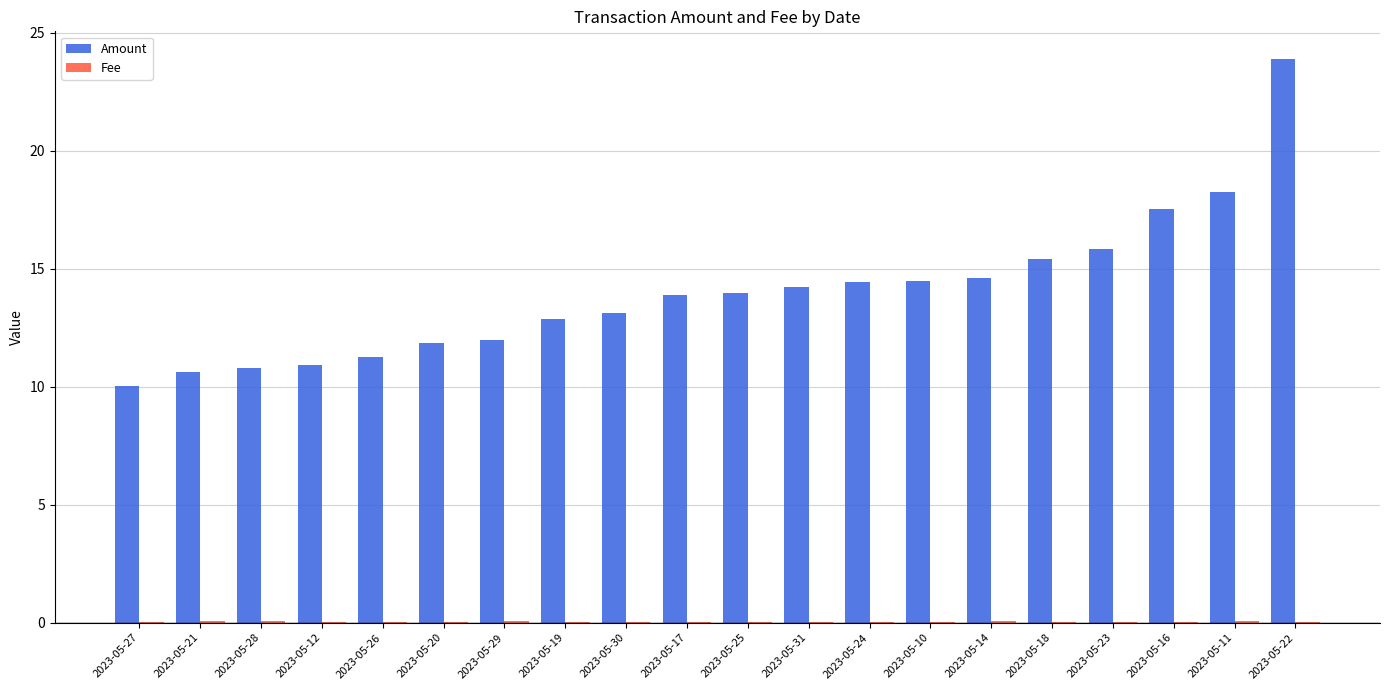

How many data points does each series have?

20